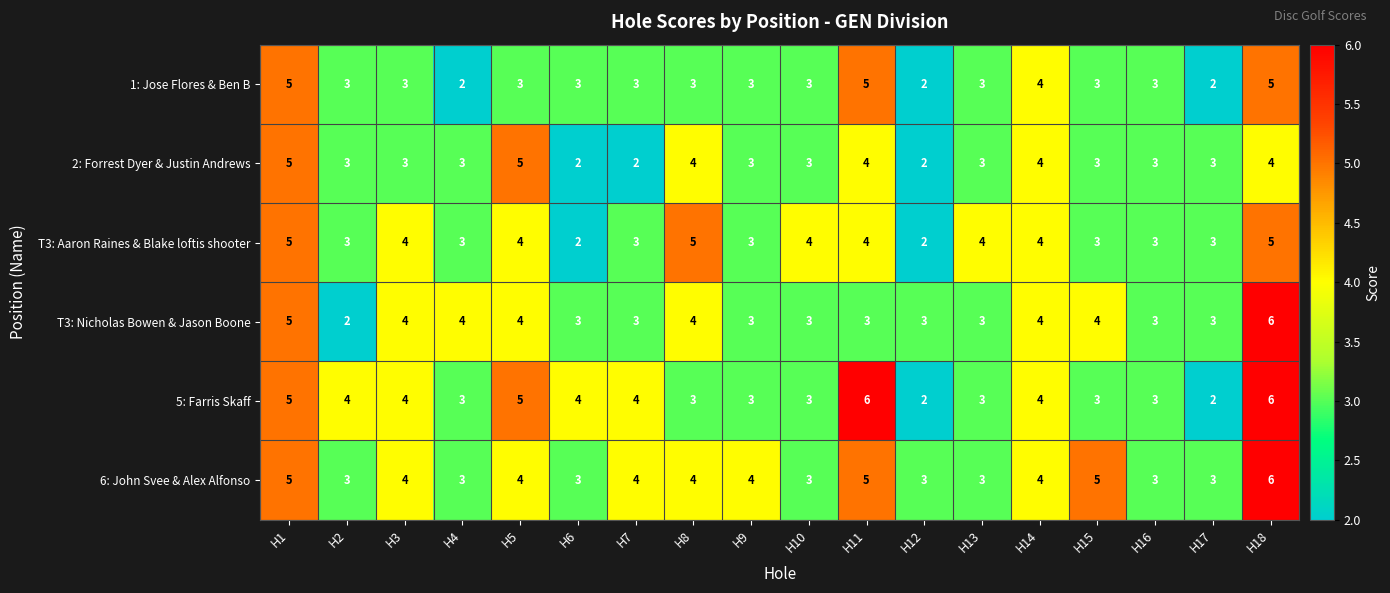

Count the 6: John Svee & Alex Alfonso values in the range 3 to 4.

14